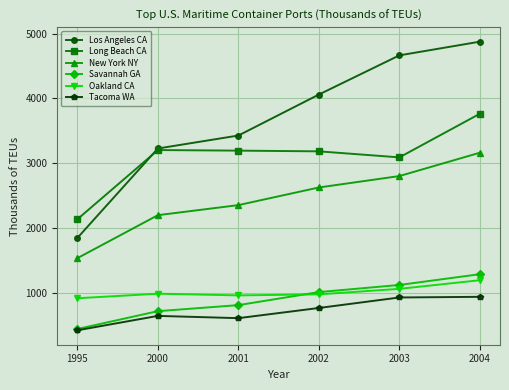

Is the value of Savannah GA at 2001 greater than the value of Long Beach CA at 2003?

No